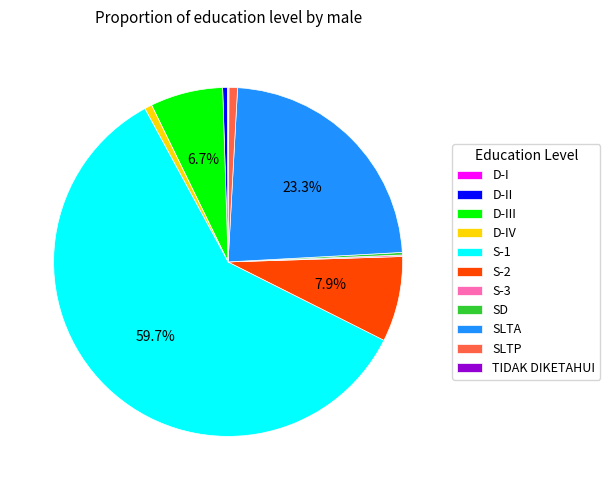

Combined, what portion of the pie is S-2 and SLTA?

31.2%